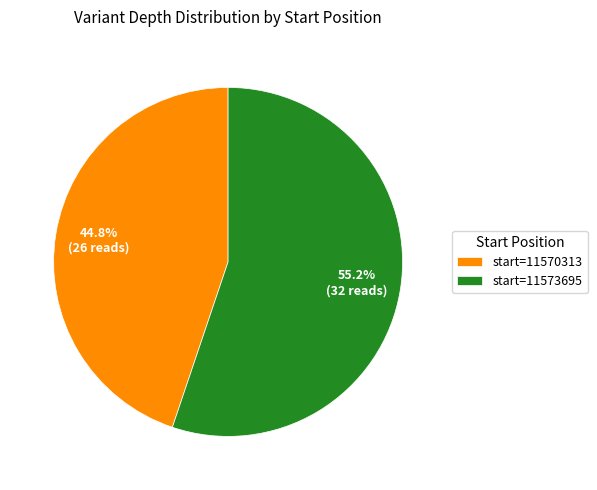

Which category has the smallest portion of the pie?

start=11570313